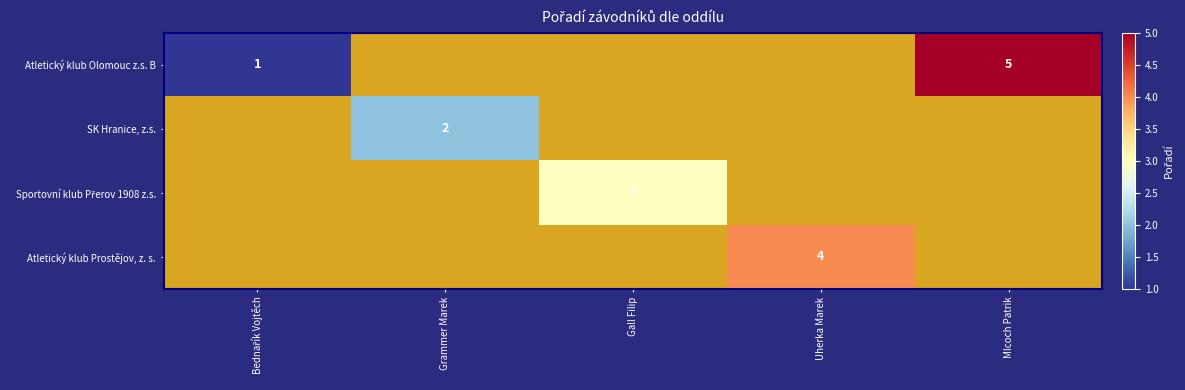

The value of SK Hranice, z.s. at Grammer Marek is 2. True or false?

True